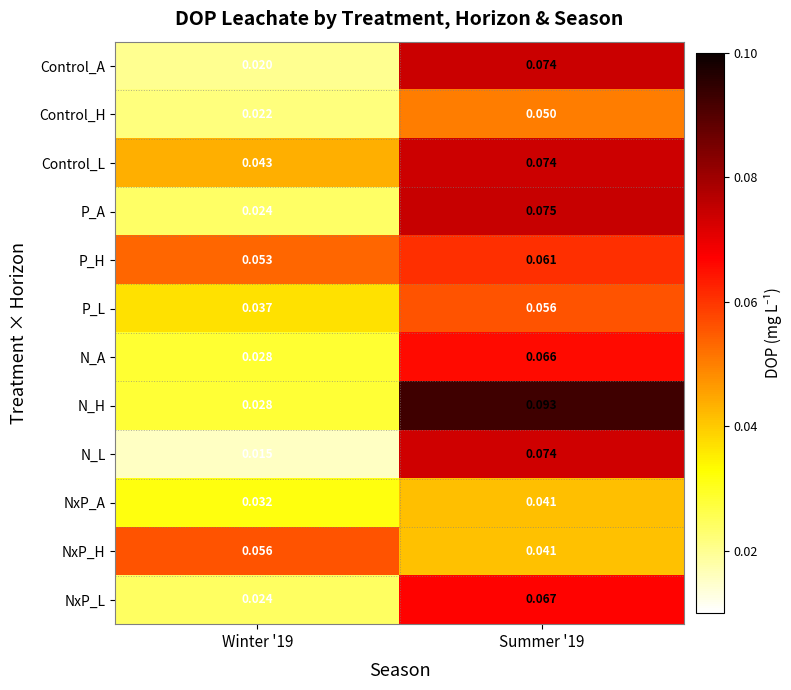

Which category has the highest value across all series?

Summer '19